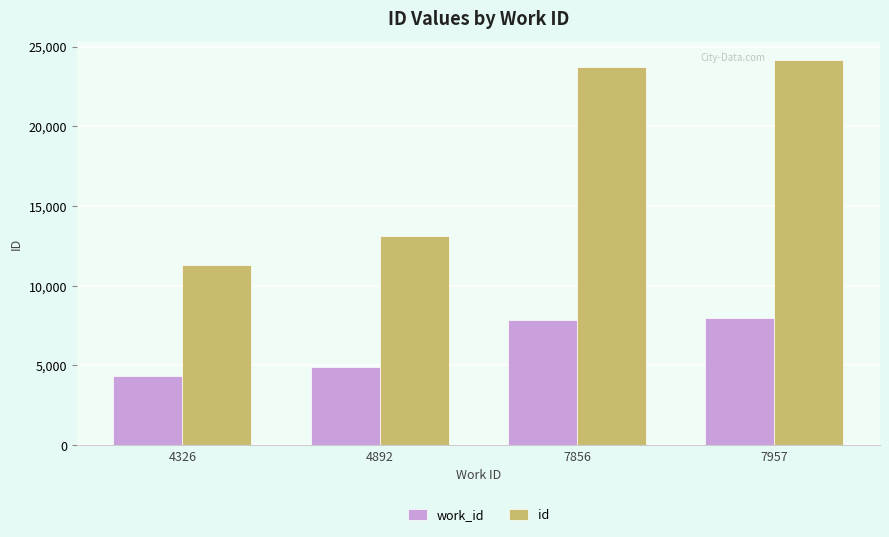

What is the difference between the second highest and second lowest values in the work_id series?

2964